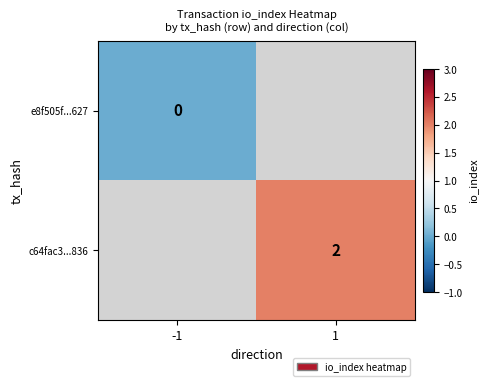

How many categories are shown in the chart?

2